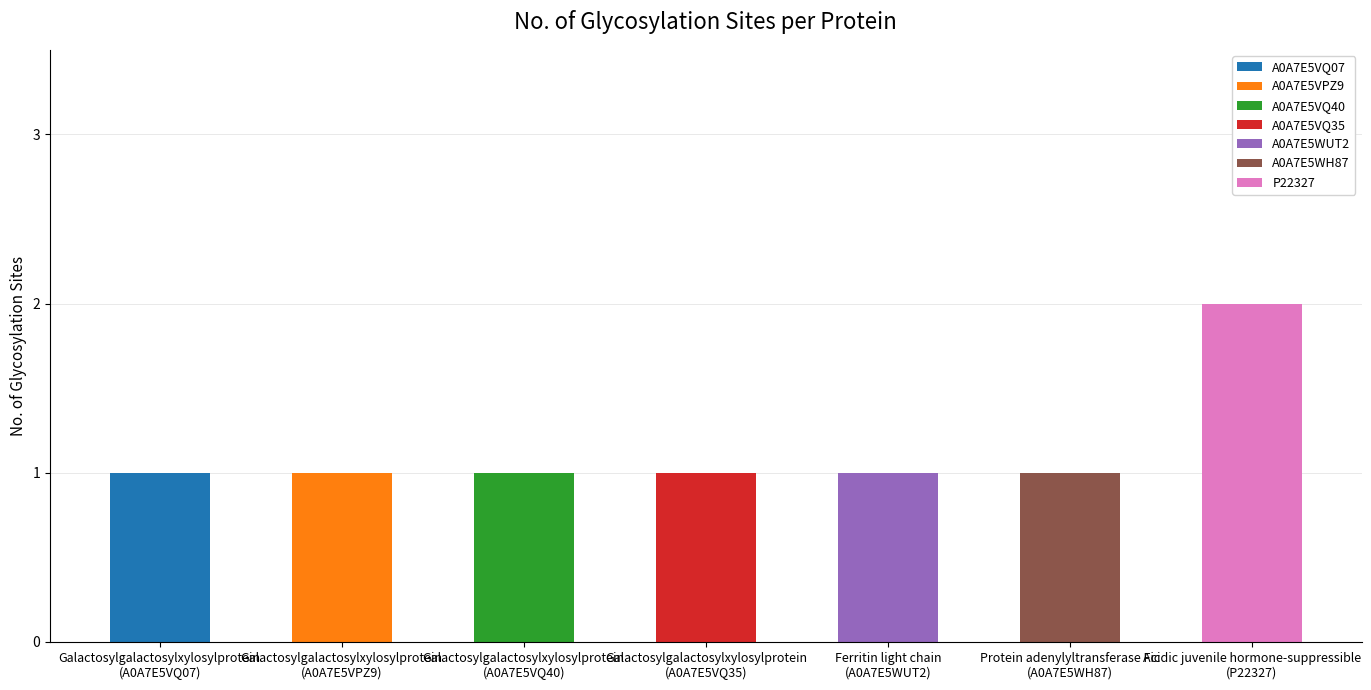

The value at Galactosylgalactosylxylosylprotein
(A0A7E5VPZ9) is 1. True or false?

True